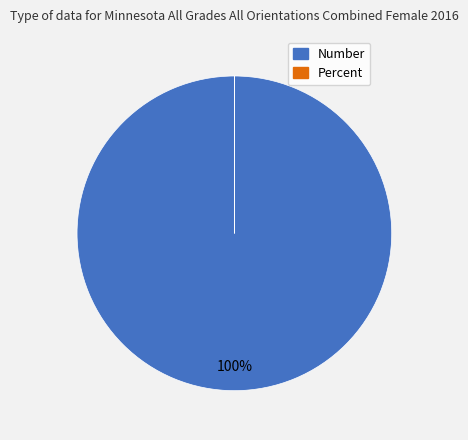

What is the largest slice in the pie chart?

Number